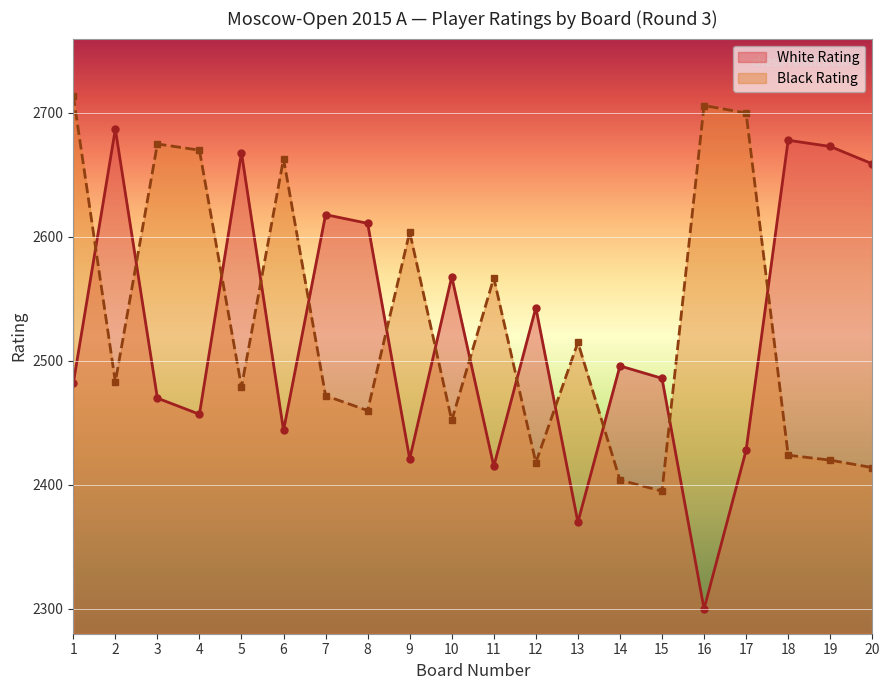

Where does the Black Rating series first go above 2483?

1